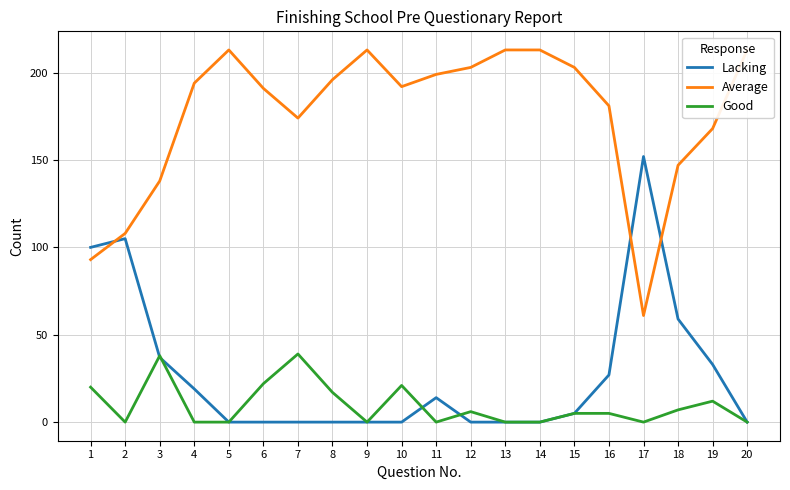

Reading left to right, what are all the values shown in this chart?

Lacking: 100	105	37	19	0	0	0	0	0	0	14	0	0	0	5	27	152	59	33	0
Average: 93	108	138	194	213	191	174	196	213	192	199	203	213	213	203	181	61	147	168	213
Good: 20	0	38	0	0	22	39	17	0	21	0	6	0	0	5	5	0	7	12	0